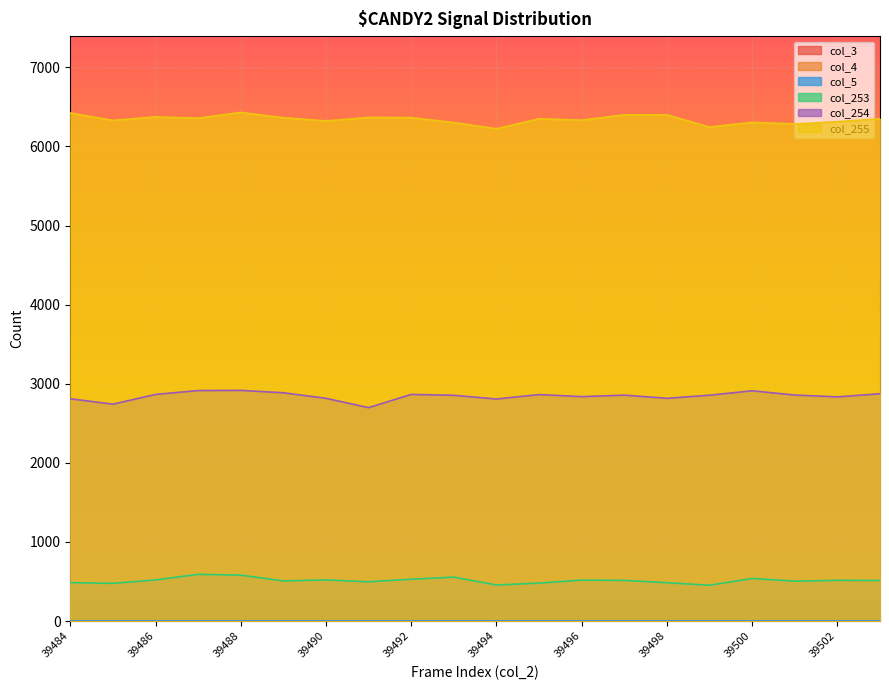

Read the col_255 value at 39495, to the nearest 10.

6350